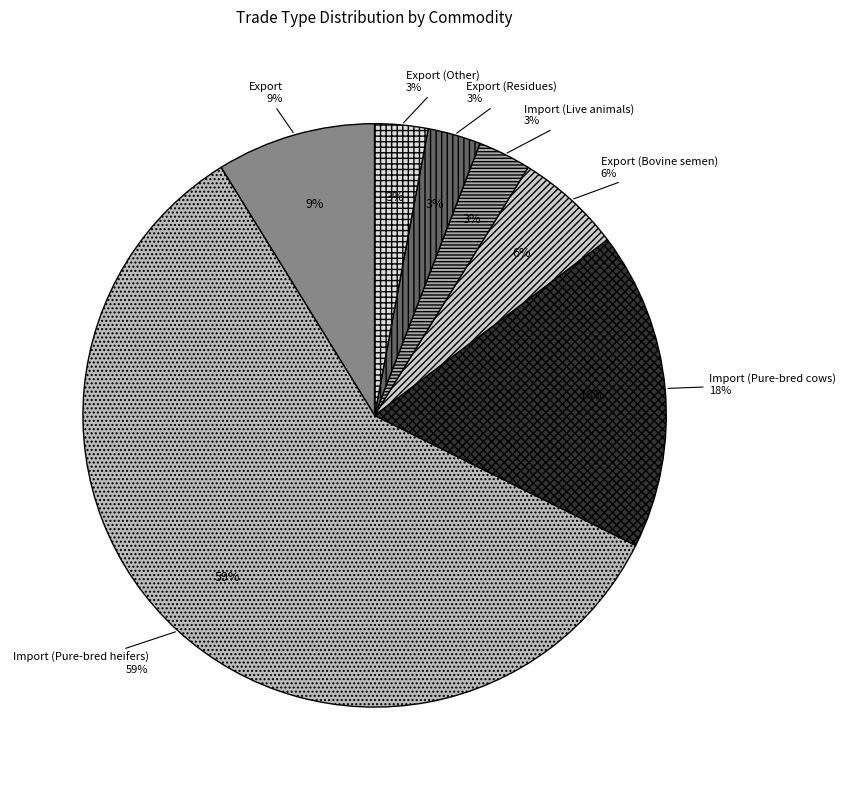

To the nearest percent, what is the average slice percentage?

14%